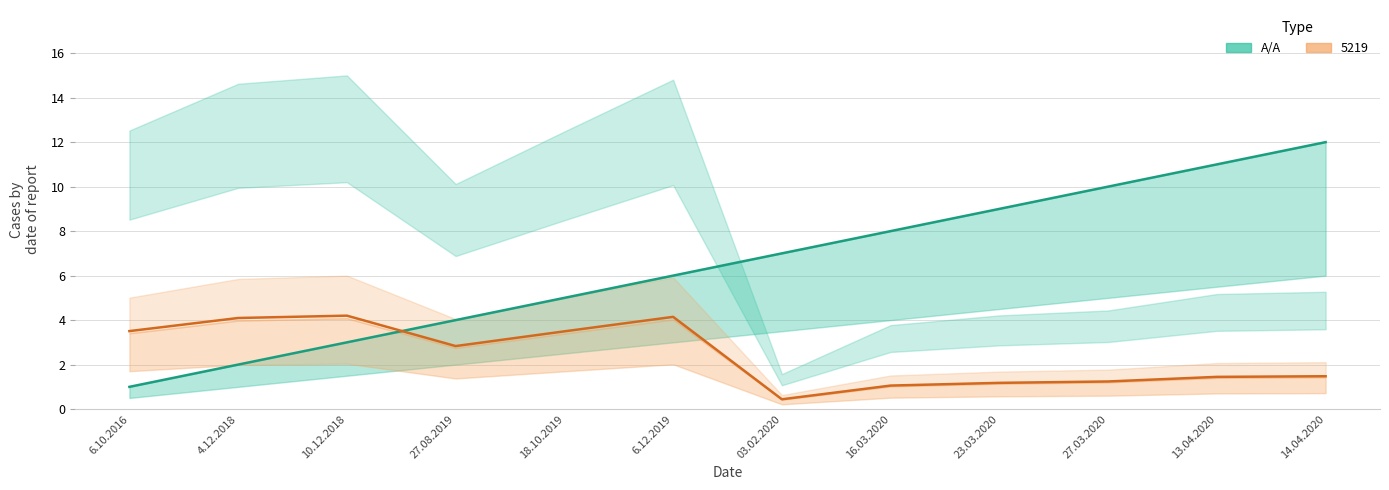

Approximately how many times larger is the value at 18.10.2019 compared to 10.12.2018?

1.7